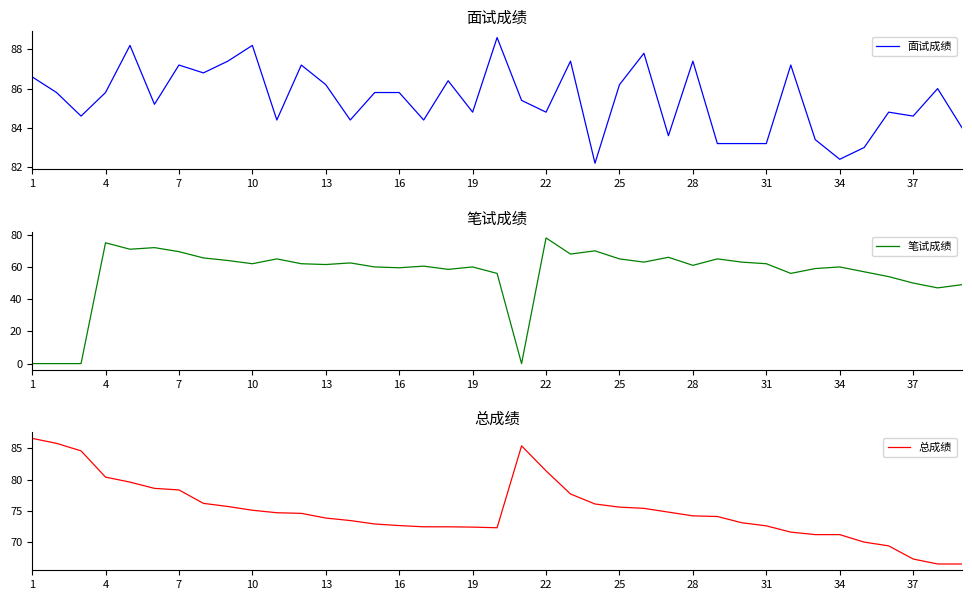

True or false: 总成绩 and 笔试成绩 intersect in this chart.

False